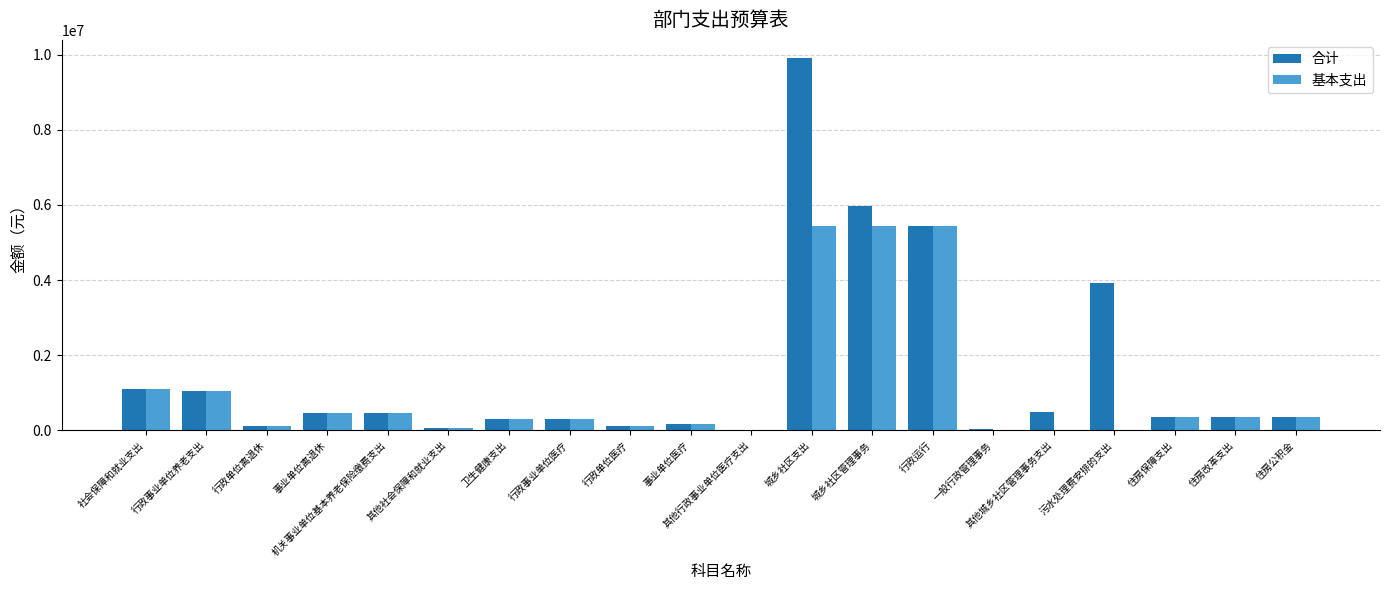

The value of 基本支出 at 行政事业单位养老支出 is 1048671.2. True or false?

True